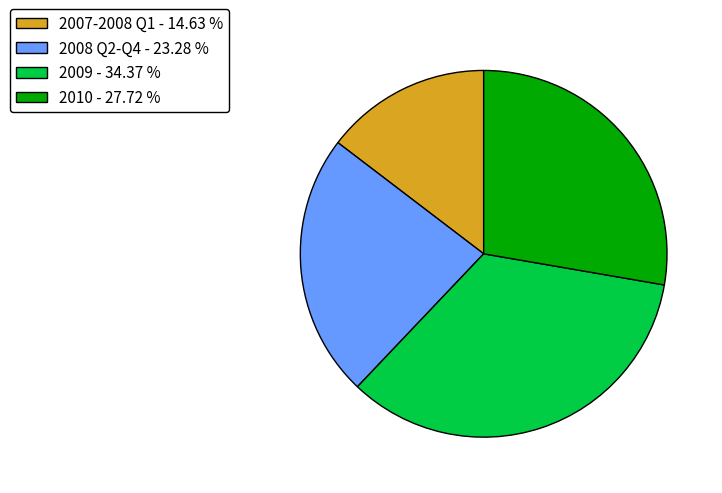

Is the sum of 2007-2008 Q1 - 14.63 % and 2009 - 34.37 % greater than half?

No